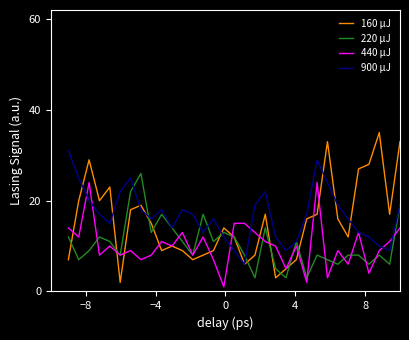

What is the maximum value shown in the chart?

35